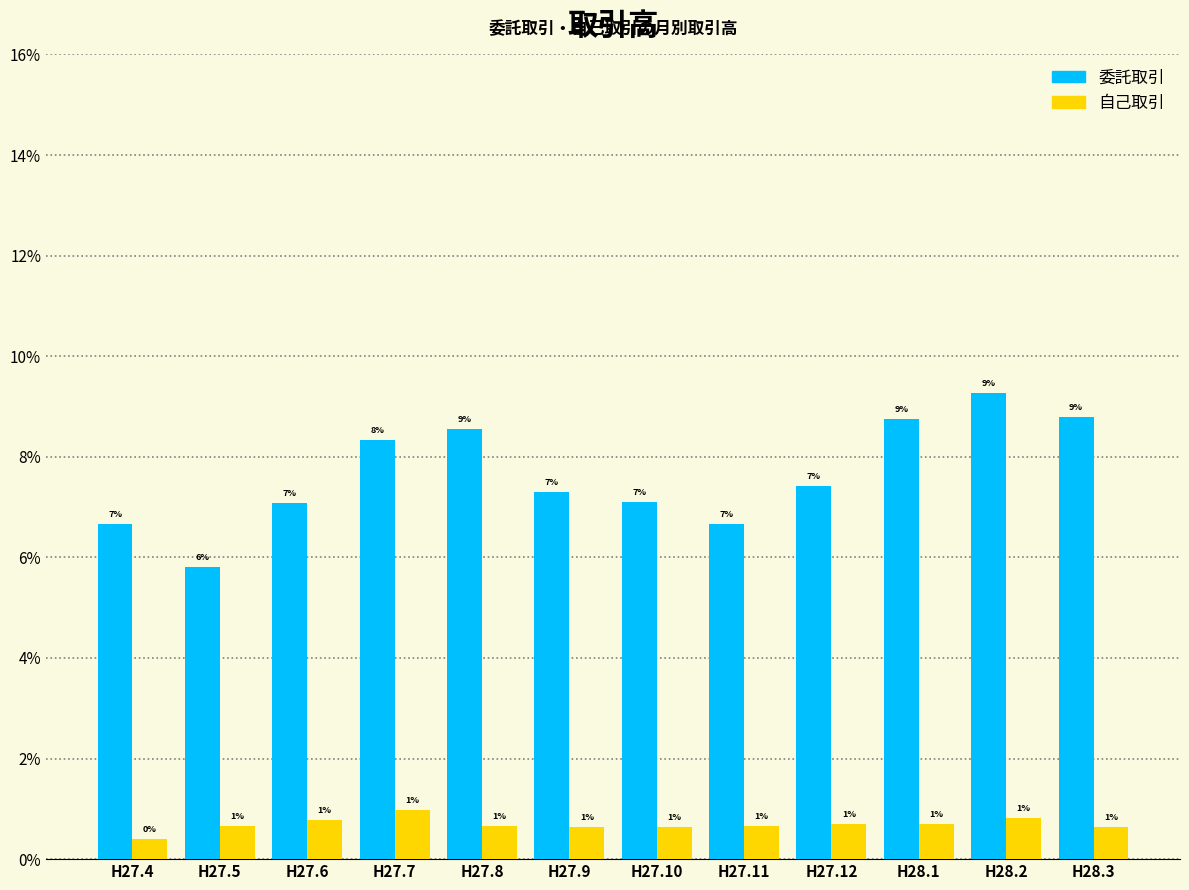

Does the chart contain stacked bars?

No